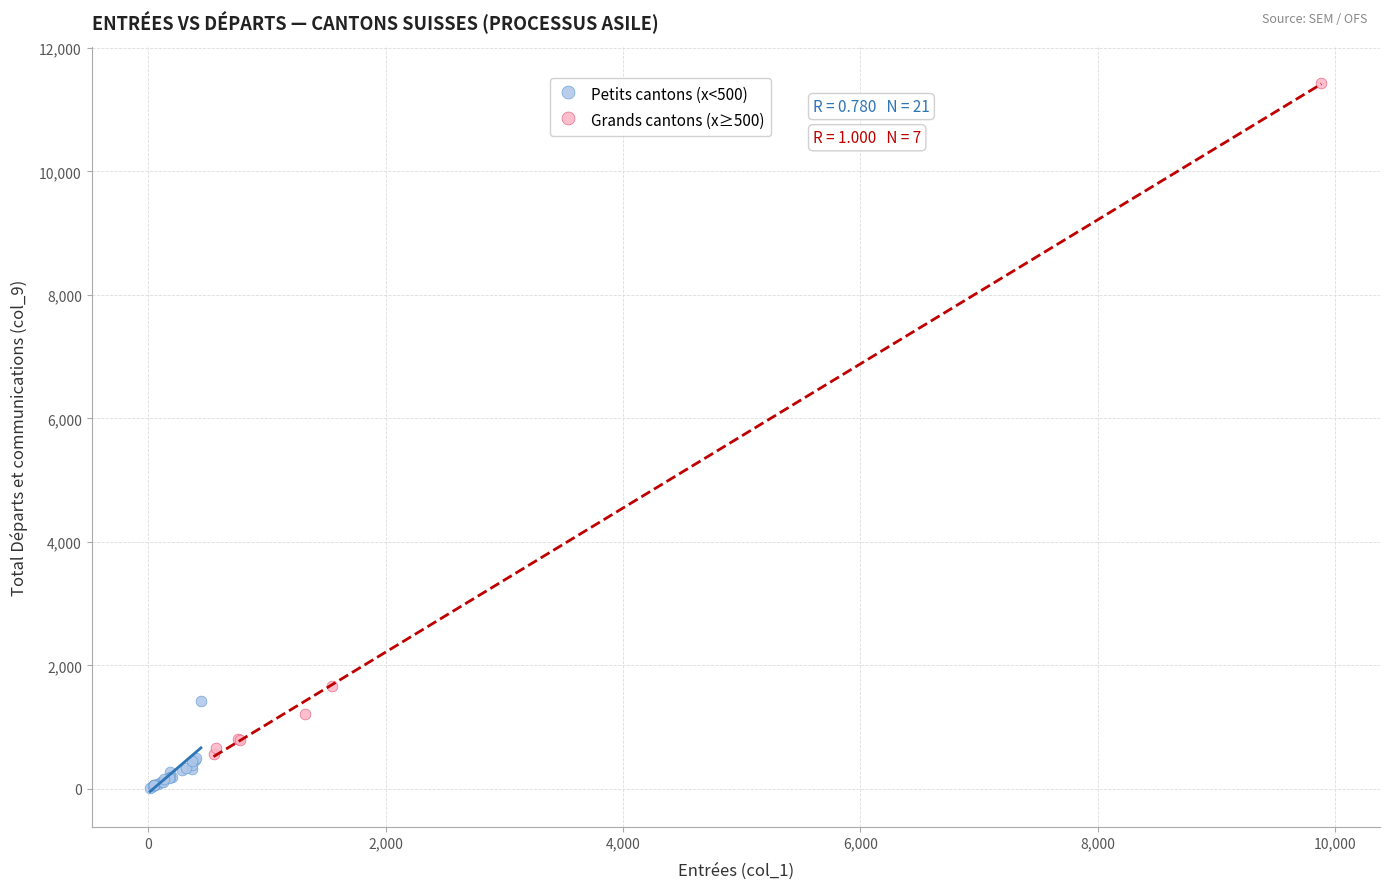

Which series contains the lowest Y value?

Petits cantons (x<500)